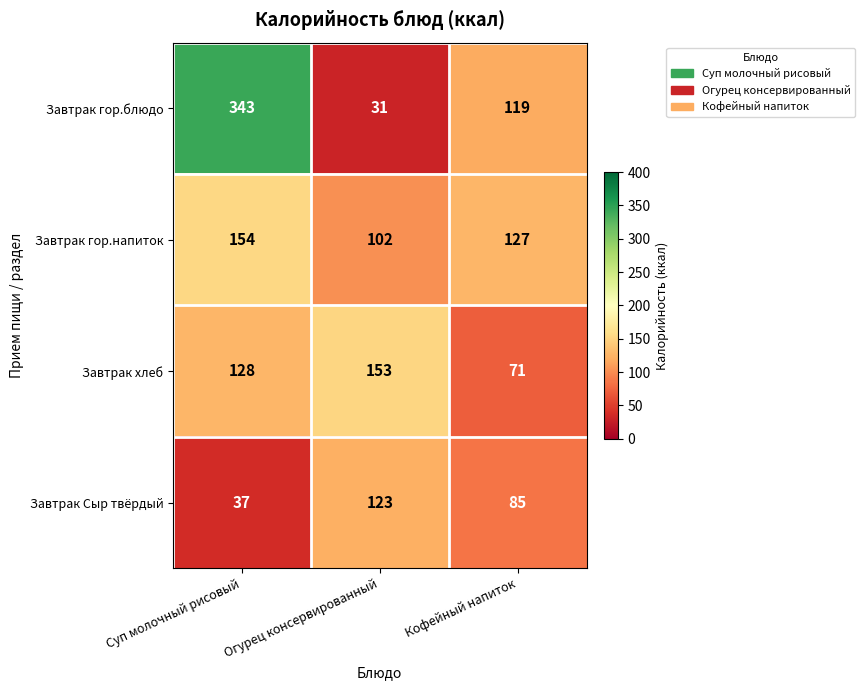

What value does the Завтрак гор.блюдо series have at Кофейный напиток, to the nearest 5?

120